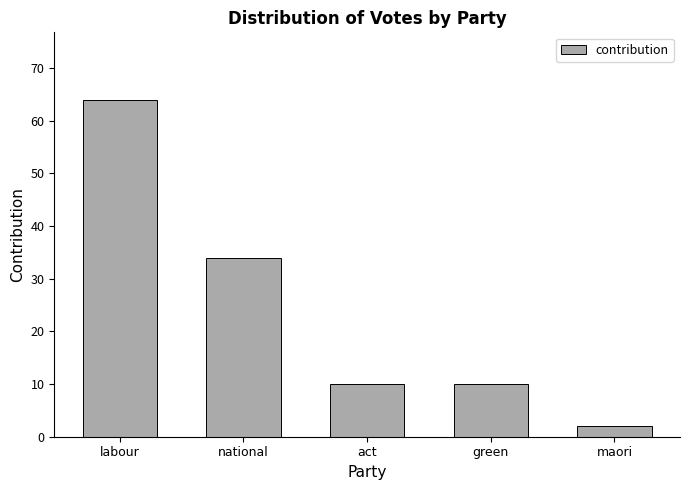

How many data points does each series have?

5